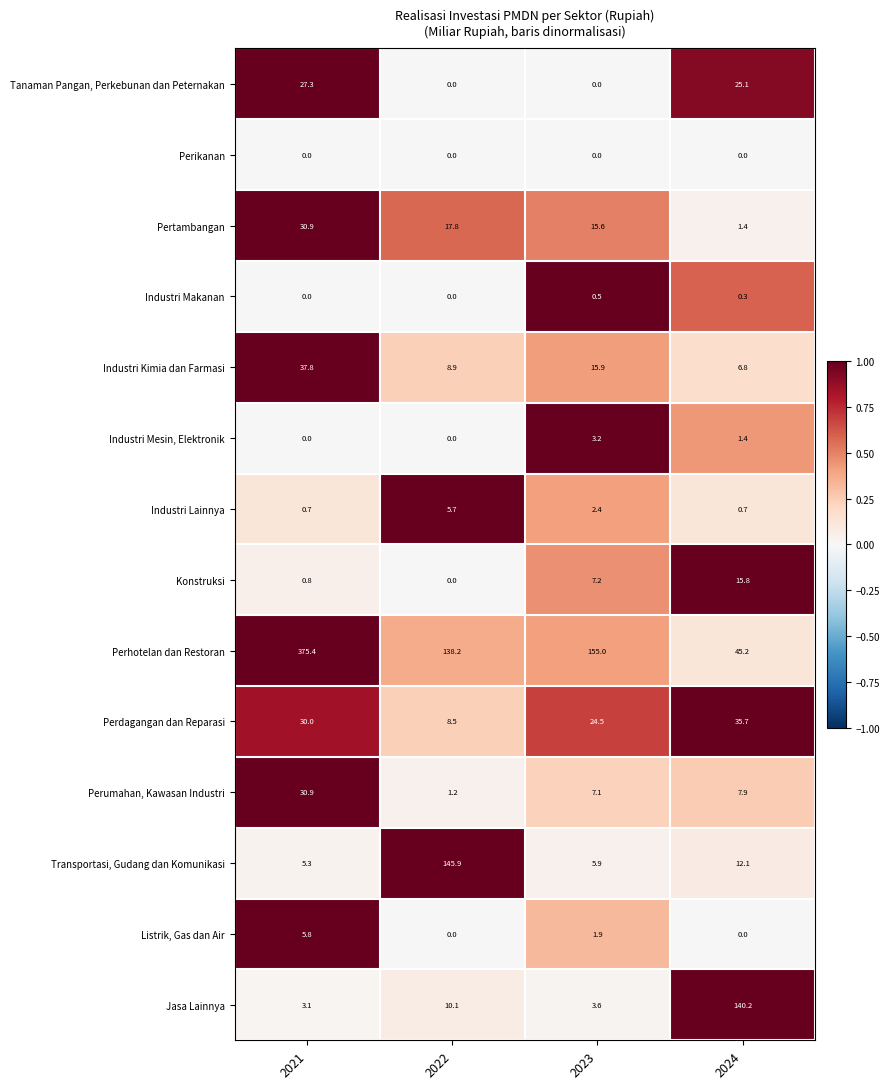

Rank the categories by Transportasi, Gudang dan Komunikasi value from lowest to highest.

2021, 2023, 2024, 2022